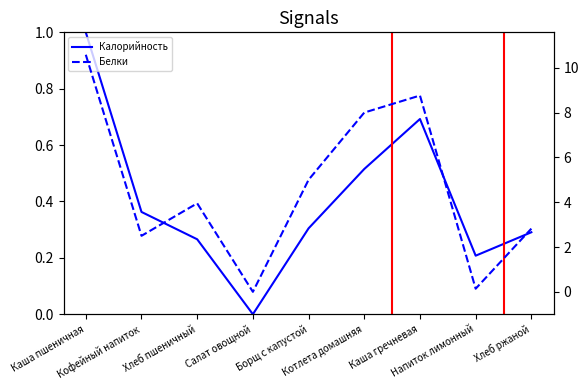

At how many categories does at least one series exceed 10?

1